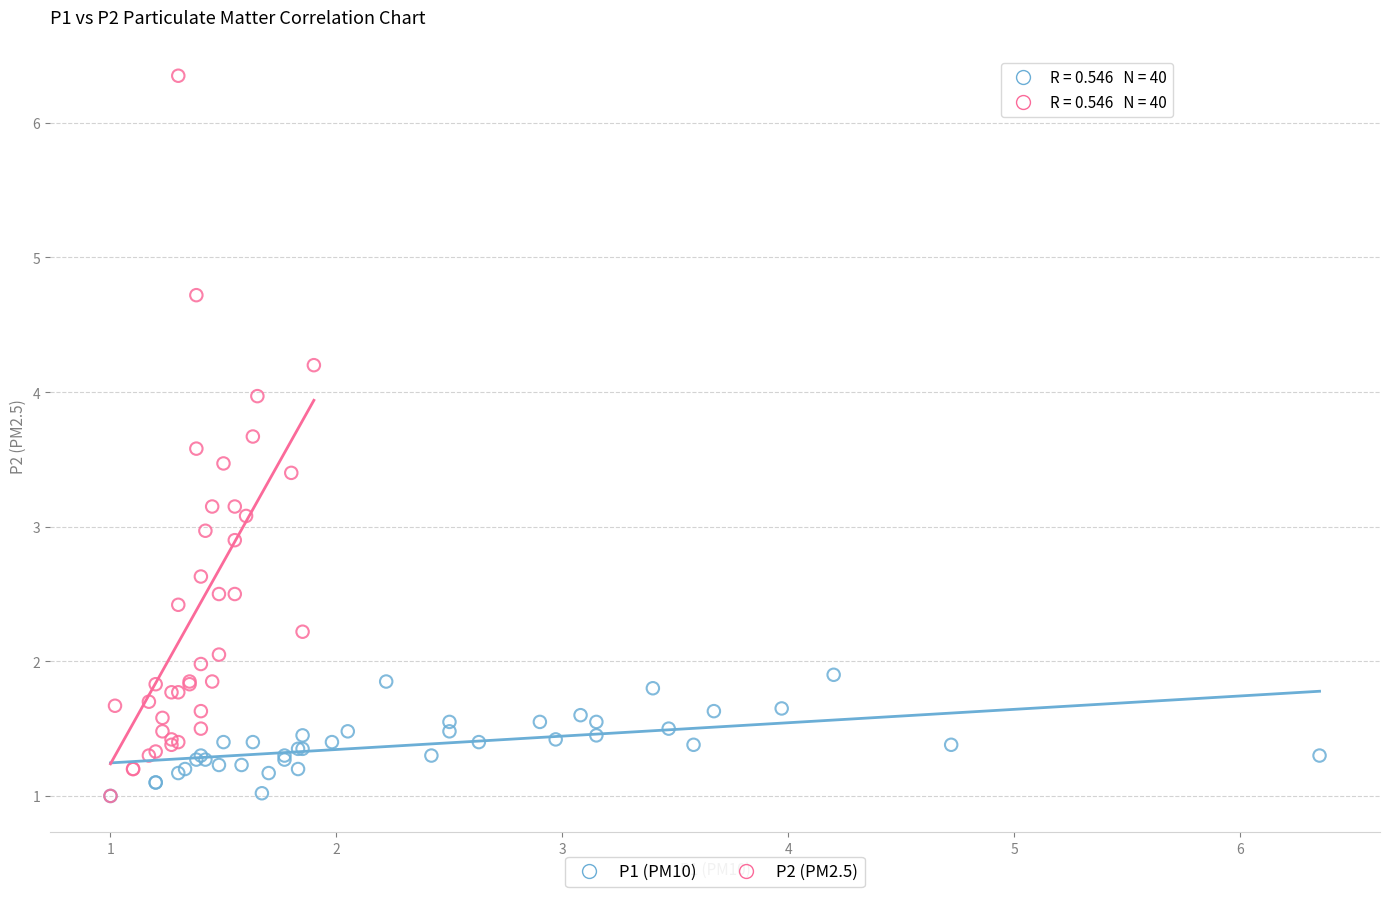

Which series reaches the maximum Y coordinate?

P2 (PM2.5)